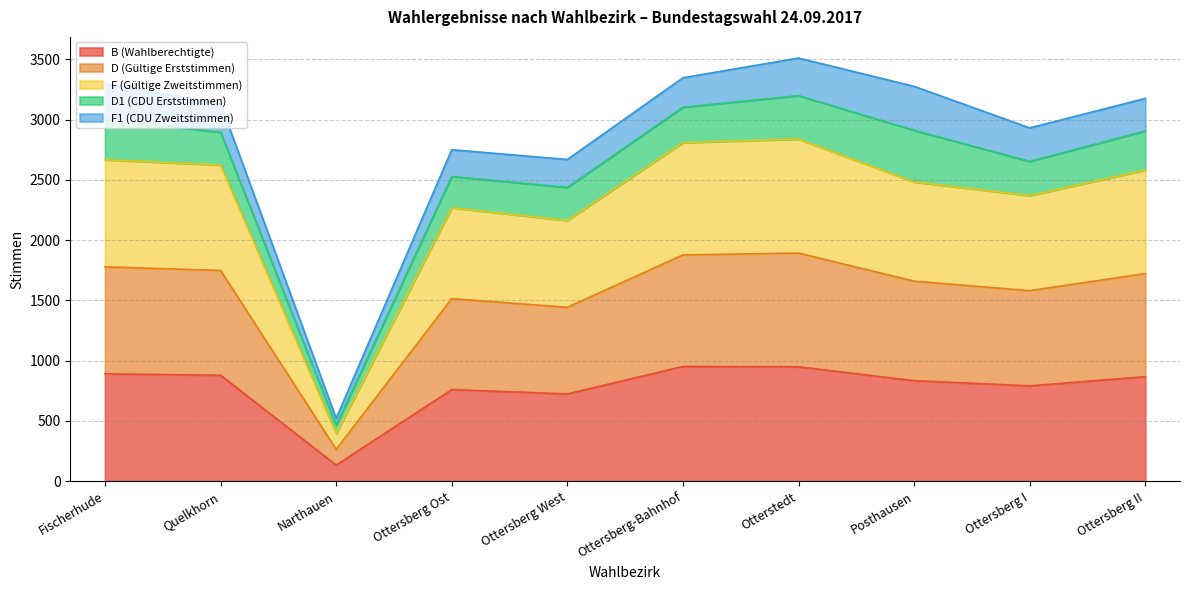

At which label does F (Gültige Zweitstimmen) reach its peak?

Otterstedt